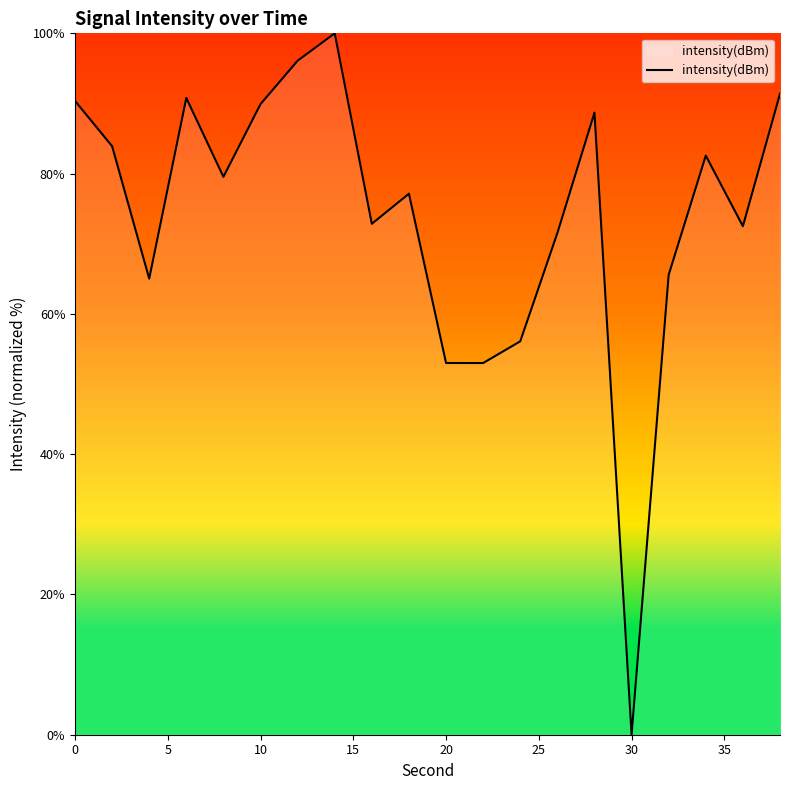

What is the greatest value displayed?

100.0